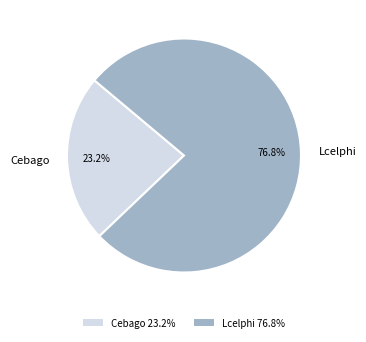

Which has a higher value, Cebago or Lcelphi?

Lcelphi